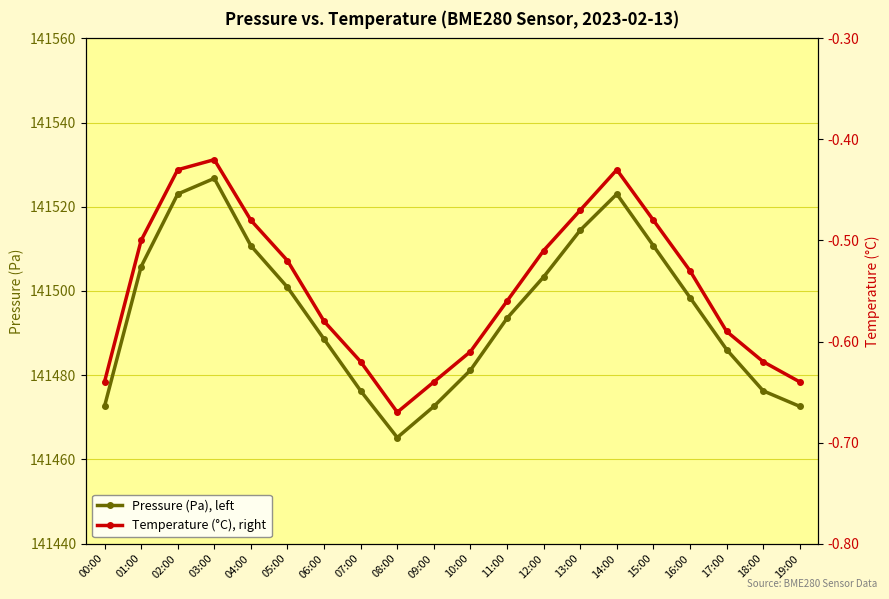

What is the smallest value displayed?

-0.7